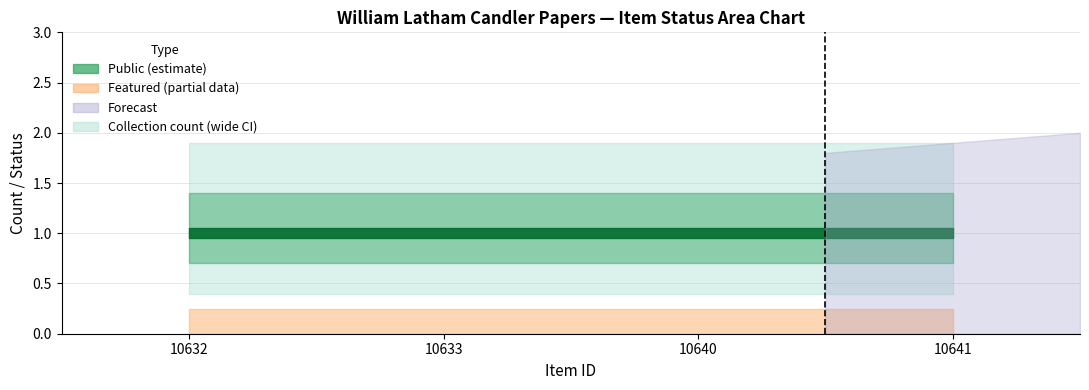

The value of public at Item 10633 is 1. True or false?

False